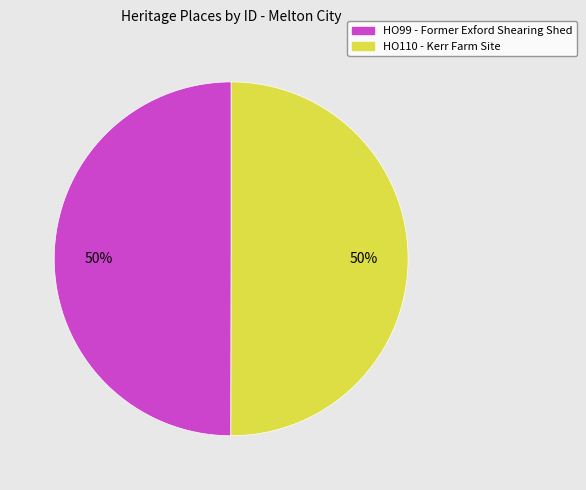

True or false: HO110 - Kerr Farm Site accounts for 50% of the total.

True